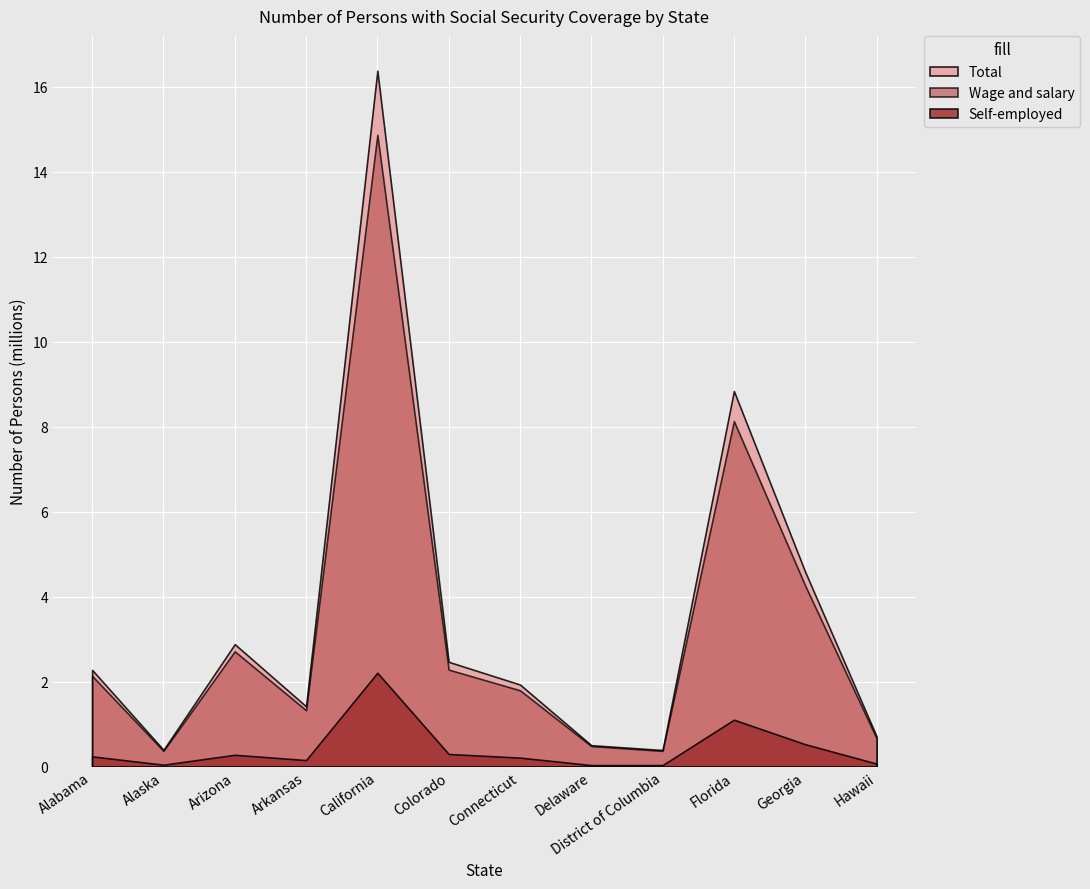

Rank the series at Colorado from highest to lowest value.

Total, Wage and salary, Self-employed